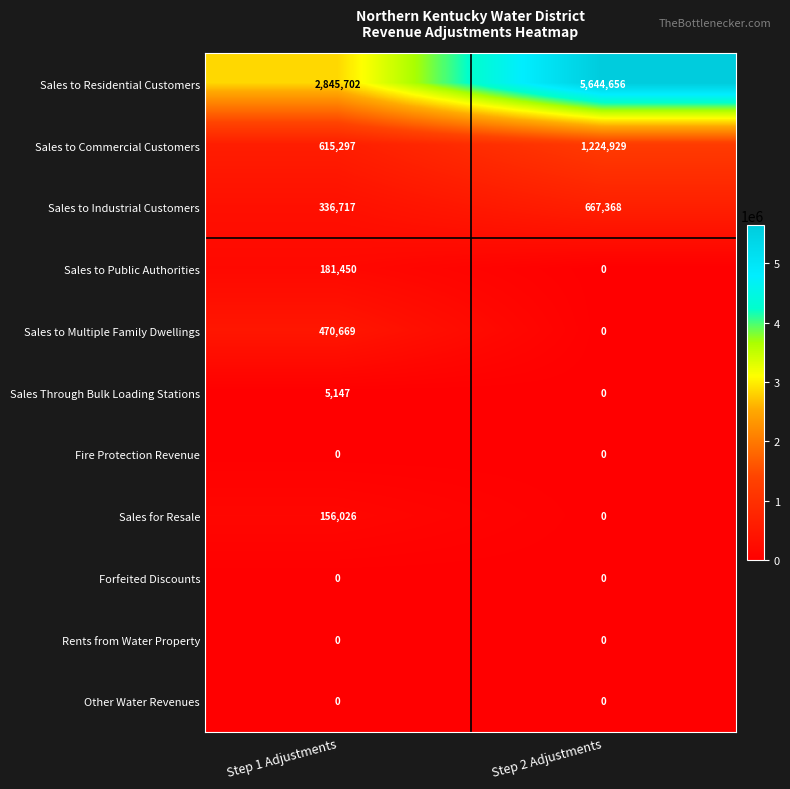

What is the greatest value displayed?

5644656